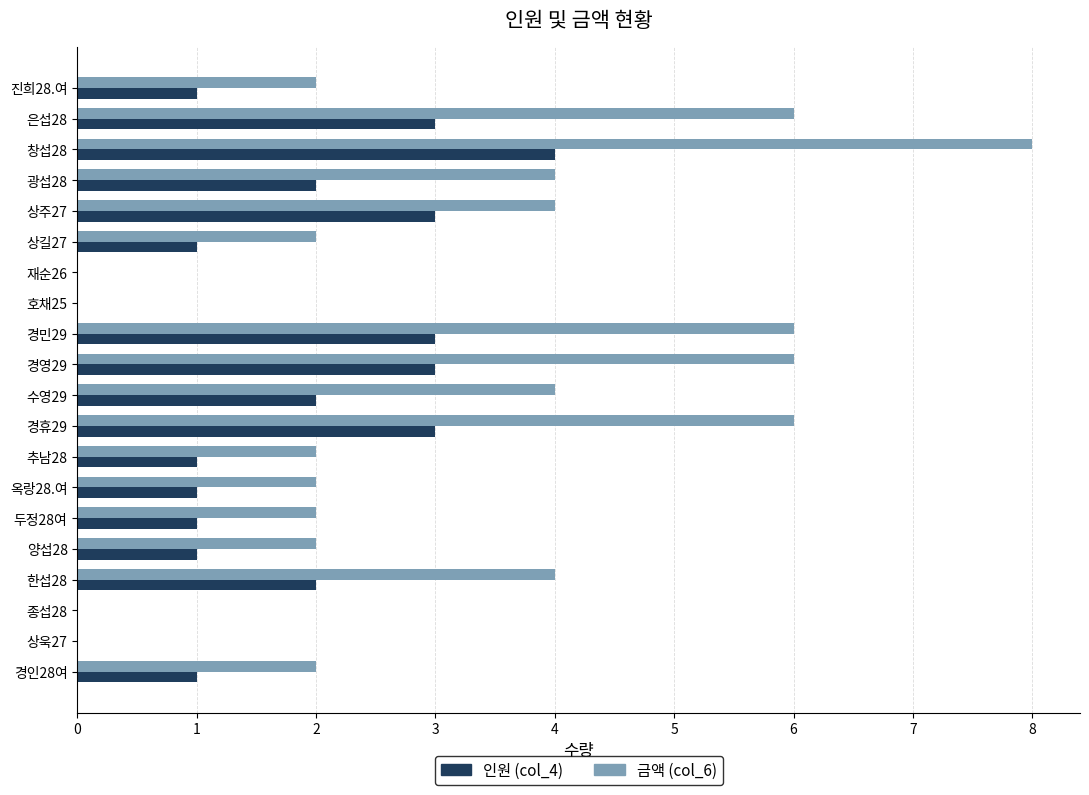

What is the maximum value shown in the chart?

8